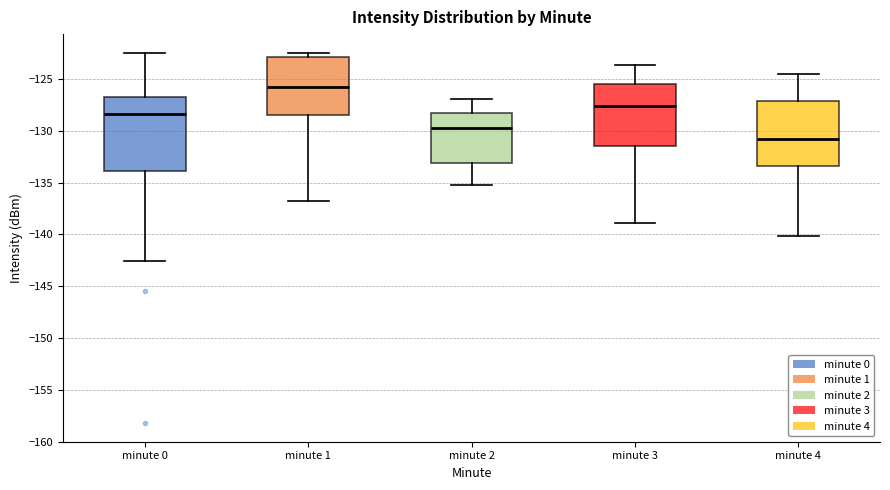

Reading left to right, transcribe this box plot: for each box, give where its median line is, the range the box spans, and where its two whiskers end, as read against the y-axis. The values are not printed on the chart, so give them approximately, as read against the axis.

minute 0: median -128.5, box -134.0 to -126.5, whiskers -142.5 to -122.5
minute 1: median -125.5, box -128.5 to -123.0, whiskers -137.0 to -122.5
minute 2: median -129.5, box -133.0 to -128.5, whiskers -135.0 to -127.0
minute 3: median -127.5, box -131.5 to -125.5, whiskers -139.0 to -123.5
minute 4: median -130.5, box -133.5 to -127.0, whiskers -140.0 to -124.5